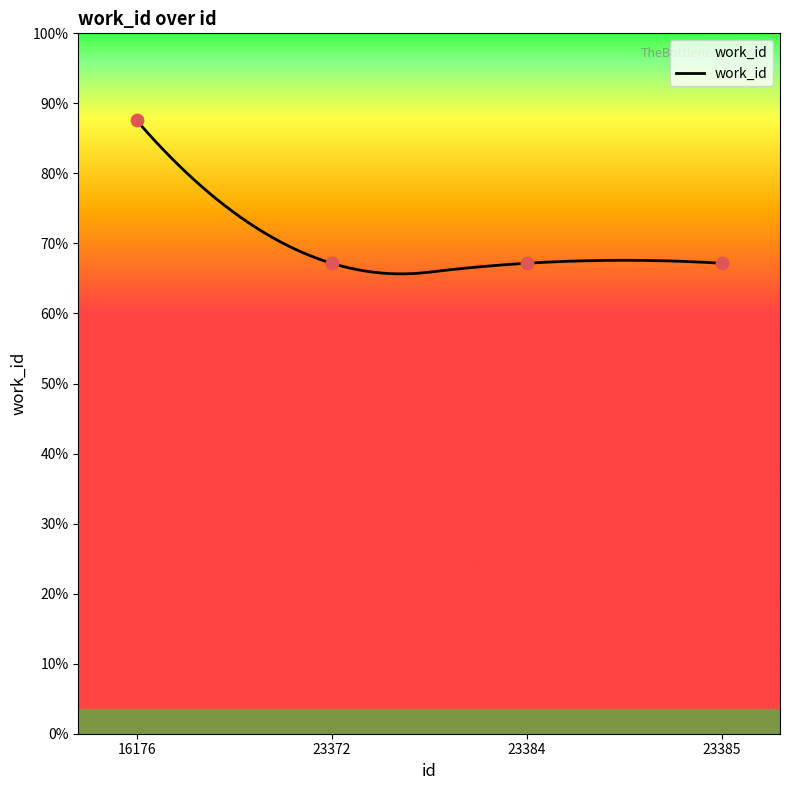

What is the change in value from 16176 to 23384?

-1427